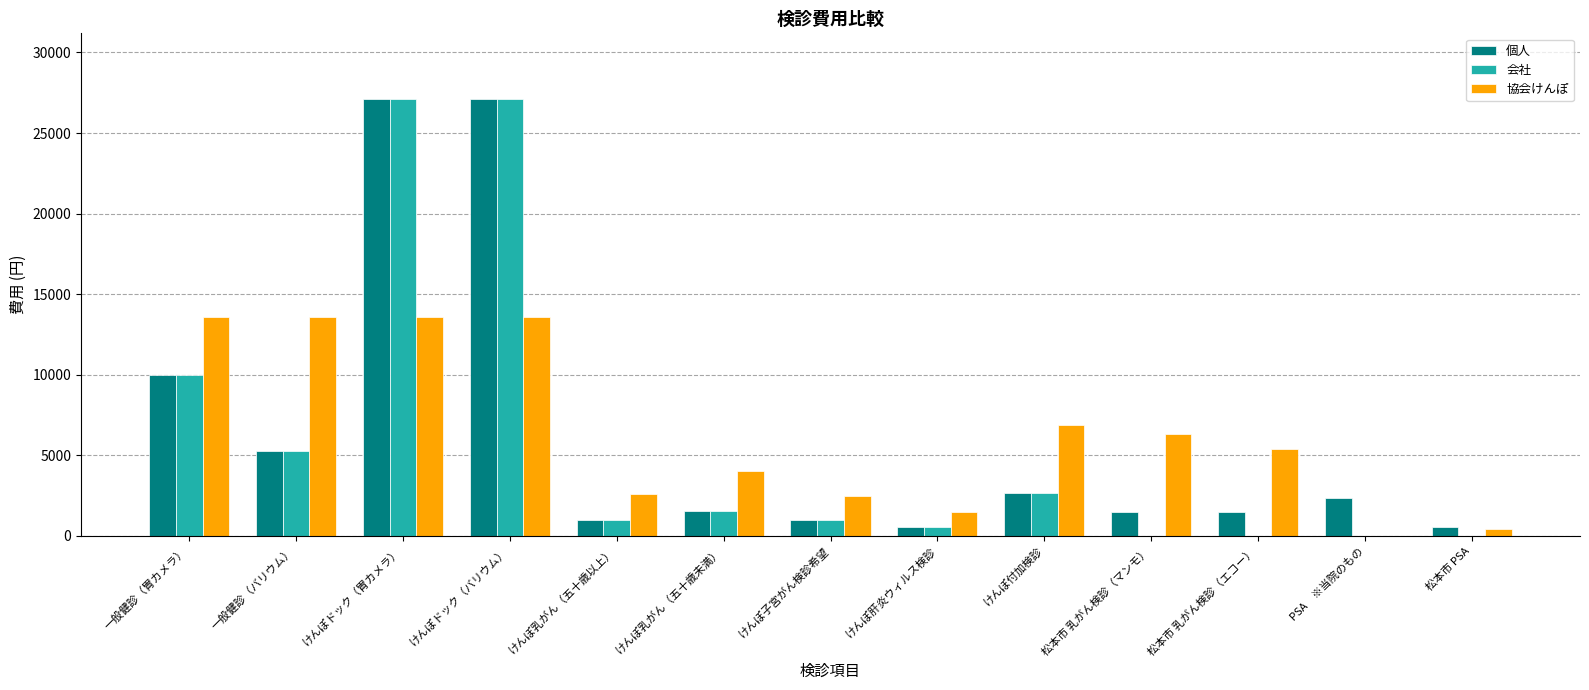

Which series has the largest range (max minus min)?

会社